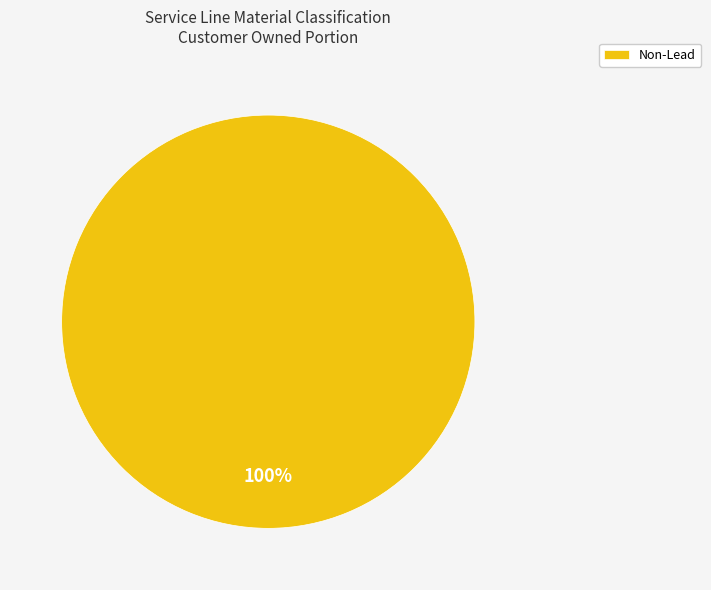

How many segments does this pie chart have?

1